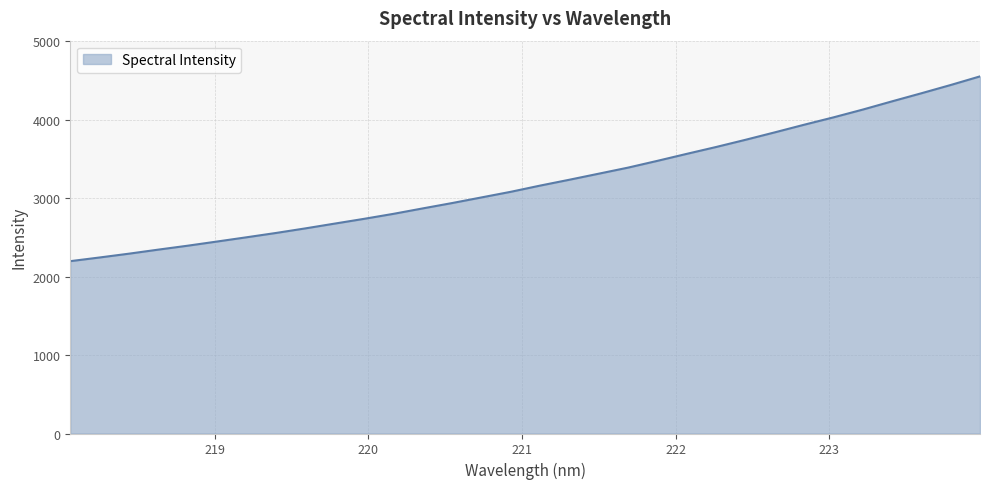

What is the difference between the maximum and minimum values?

2356.5